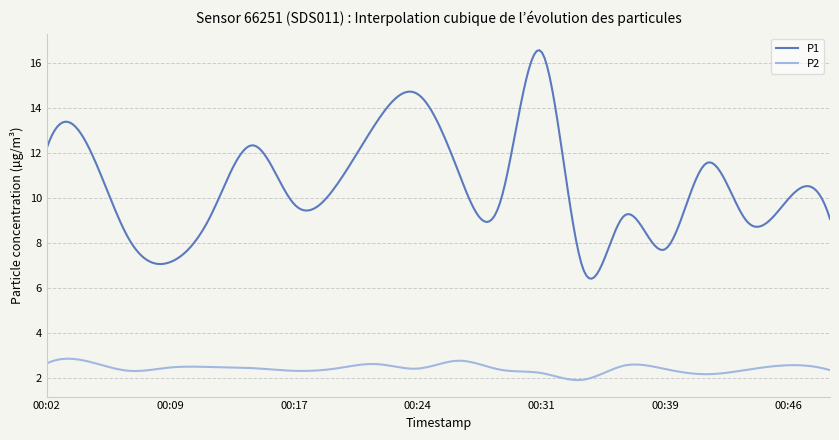

Which series has the widest spread of values?

P1